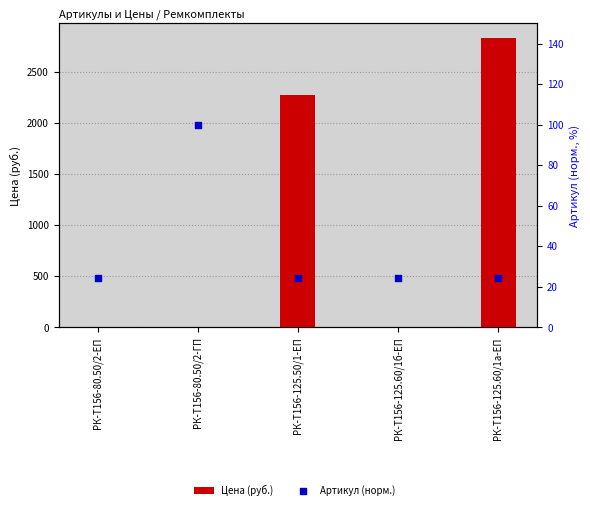

What is the total value across all series at РК-Т156-80.50/2-ГП?

100.0